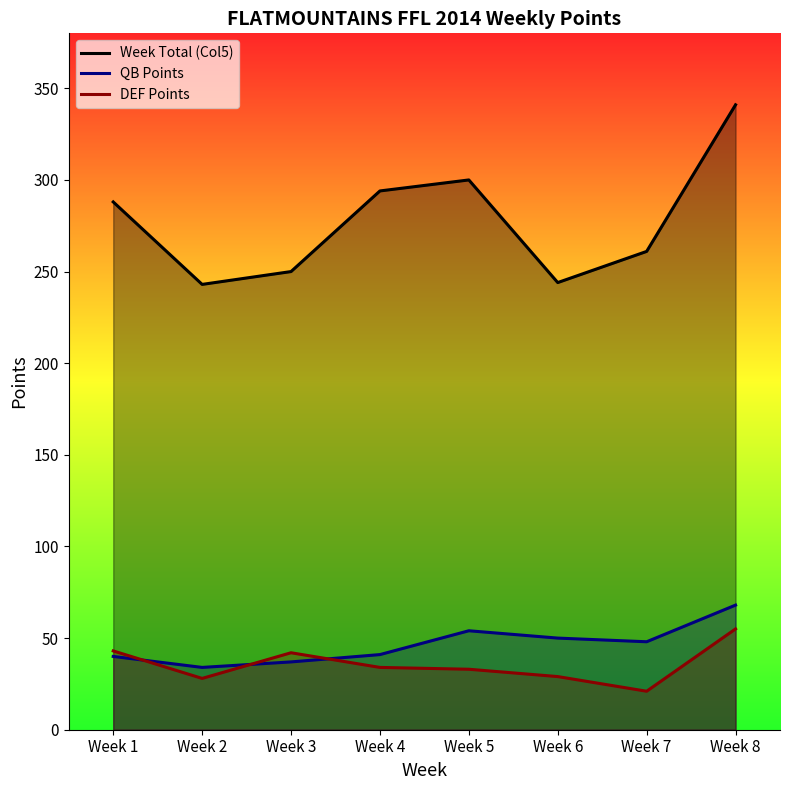

What is the value of the DEF Points point at the 2nd from the left?

28